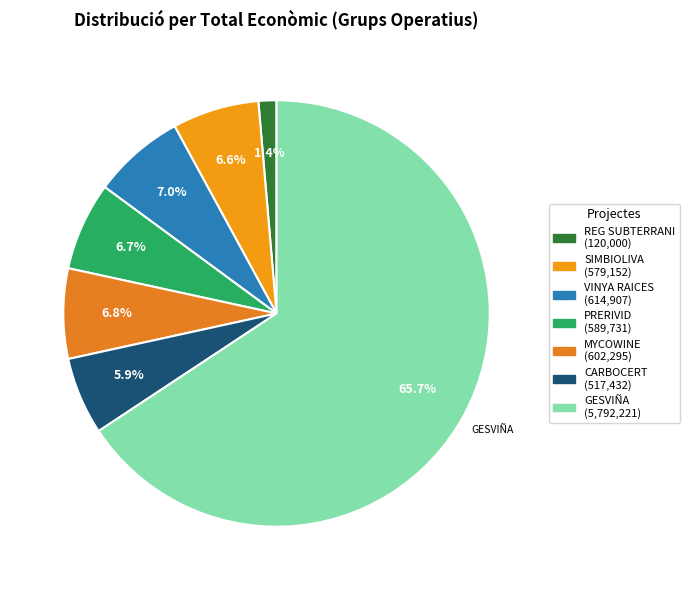

Between REG SUBTERRANI and VINYA RAICES, which is larger?

VINYA RAICES